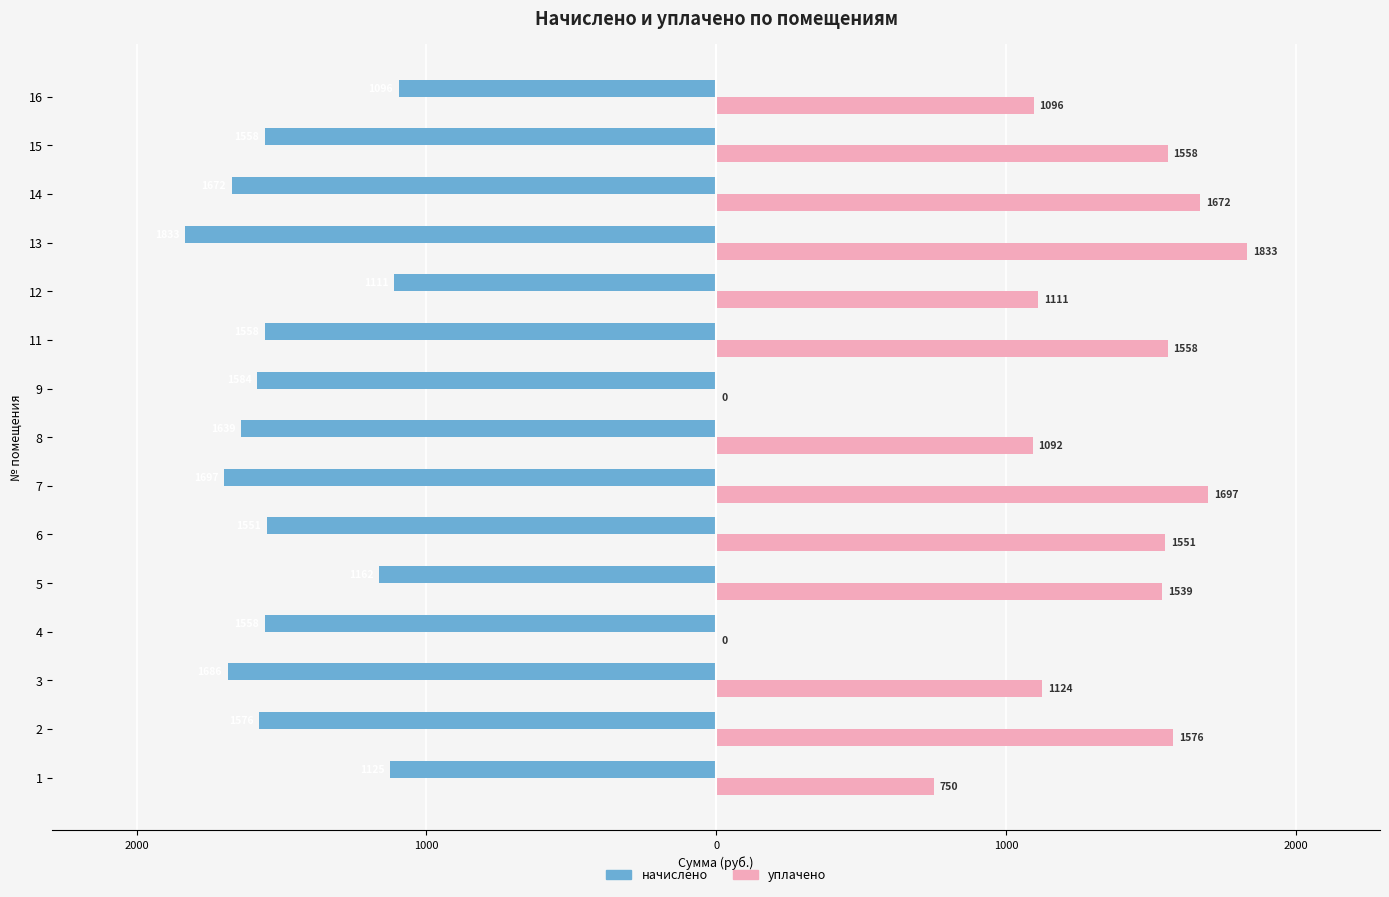

What is the greatest value displayed?

1833.0